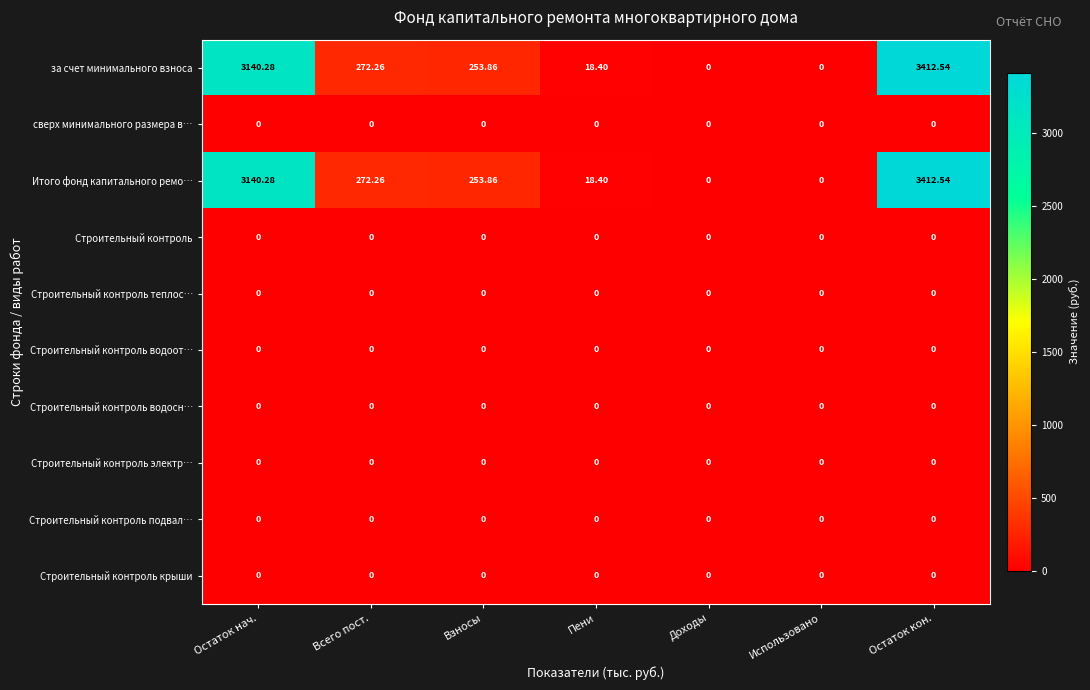

At which category is the sum across all series the highest?

Остаток кон.